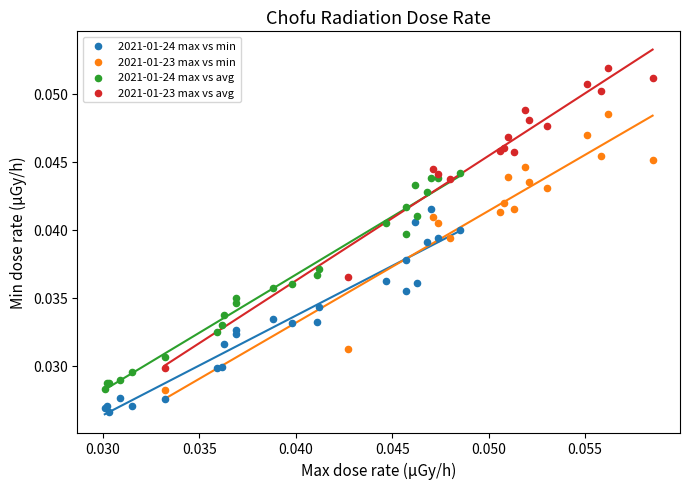

Which series contains the highest Y value?

2021-01-23 max vs avg